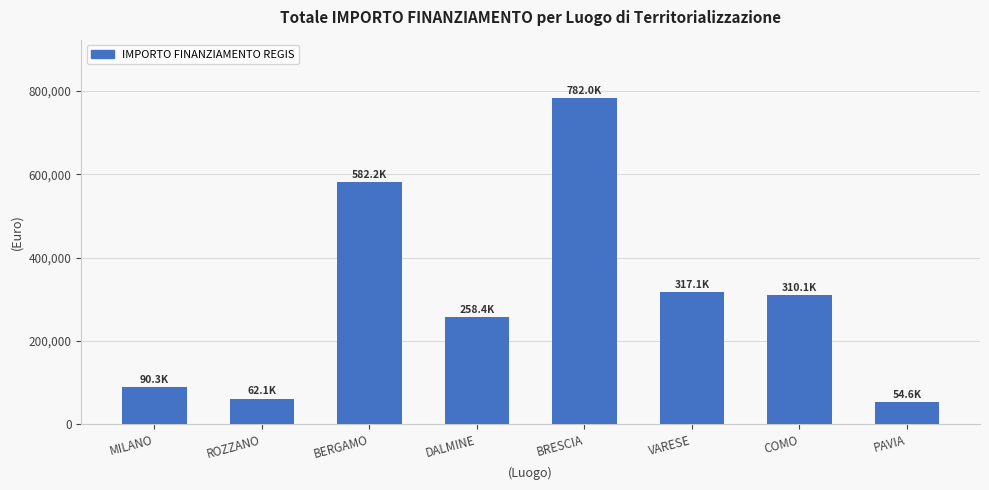

Which category has the highest value across all series?

BRESCIA